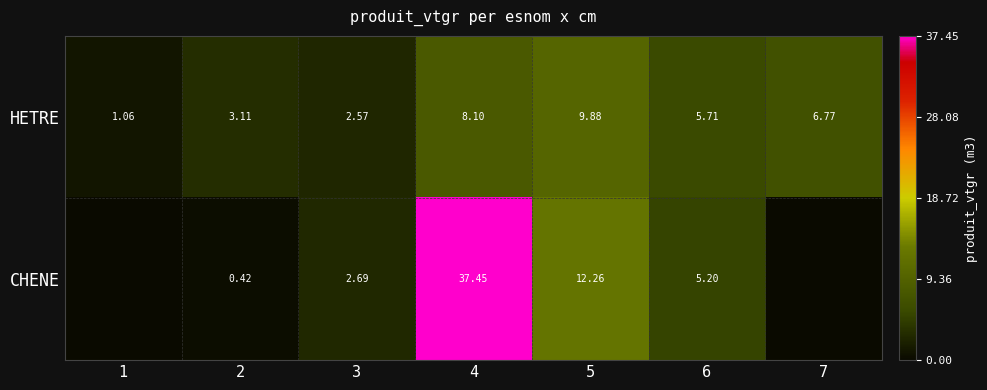

At which label does HETRE first exceed 5?

4